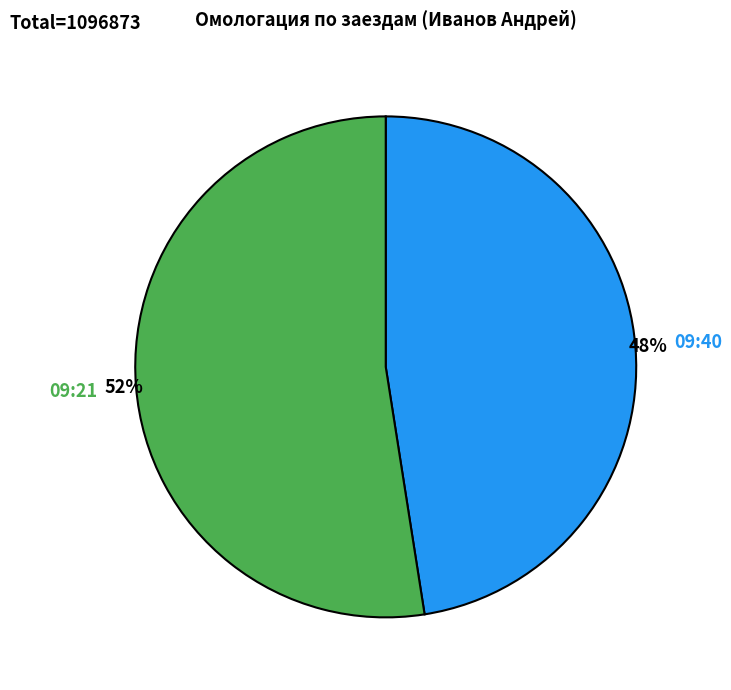

How many segments does this pie chart have?

2